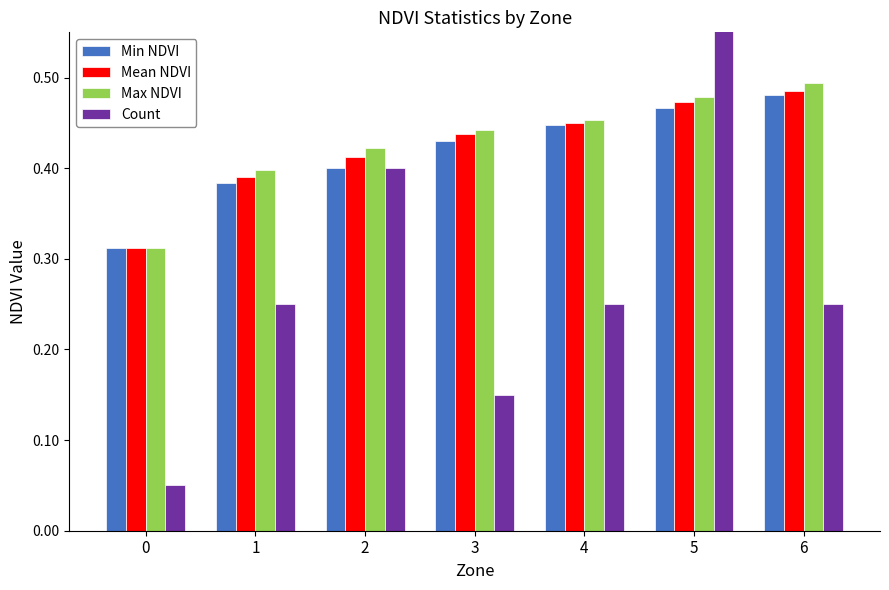

What is the approximate value of Count at 0?

0.1